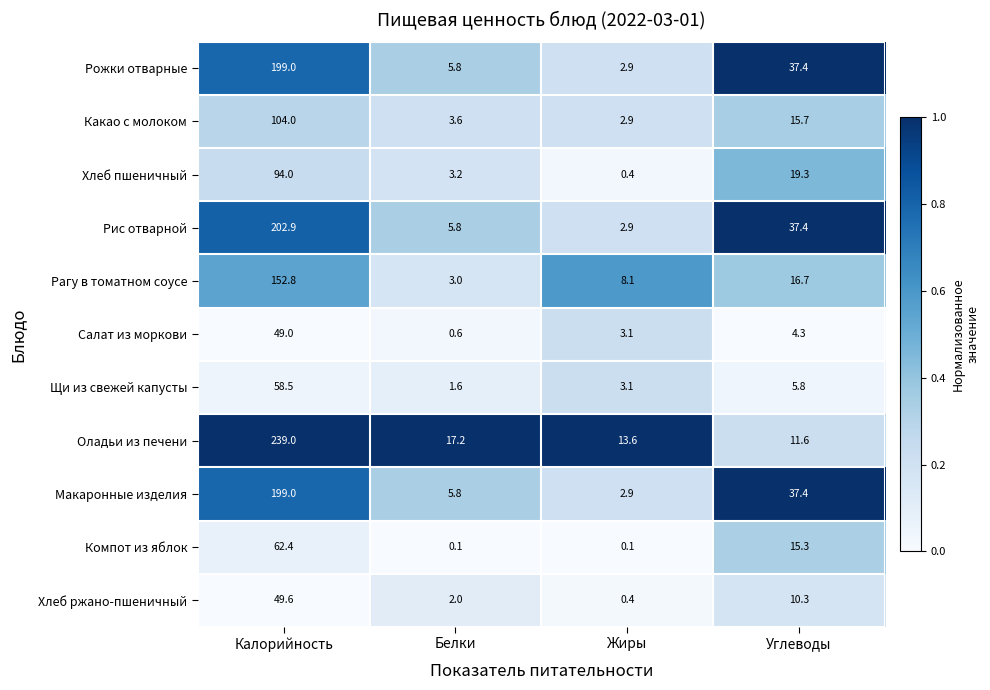

Which series changed the most between Белки and Жиры?

Рагу в томатном соусе